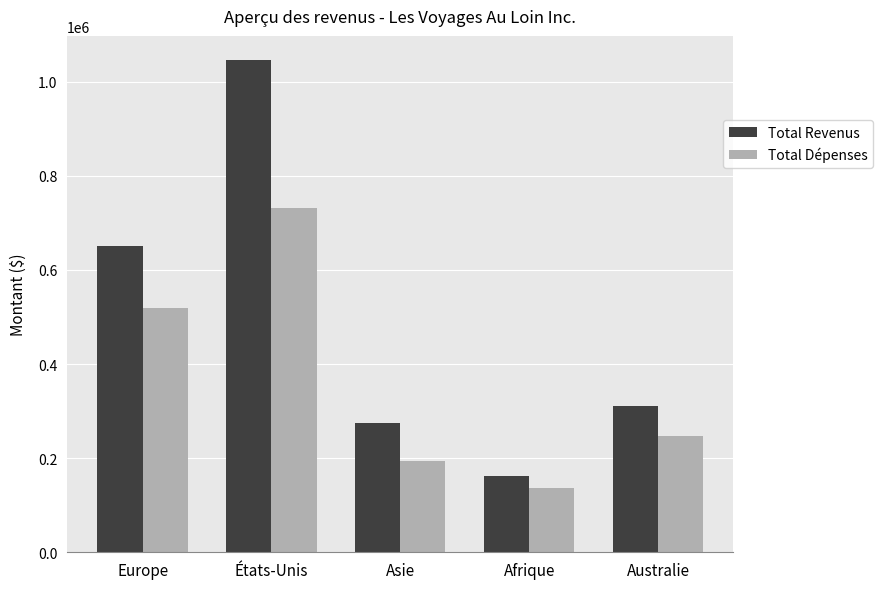

What is the sum of all Total Revenus values?

2443000